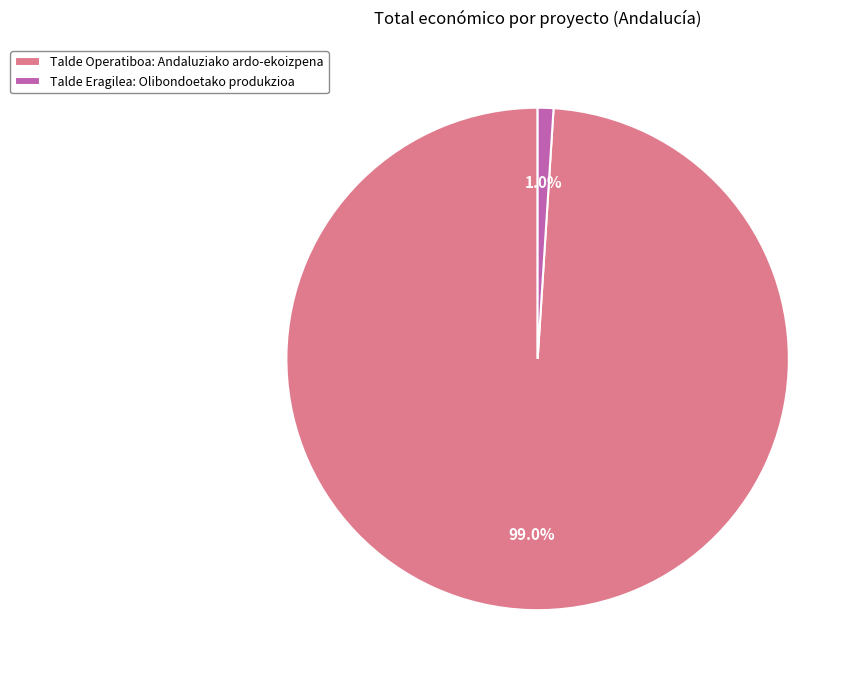

To the nearest percent, what is the difference between the Talde Operatiboa: Andaluziako ardo-ekoizpena and Talde Eragilea: Olibondoetako produkzioa slice percentages?

98%